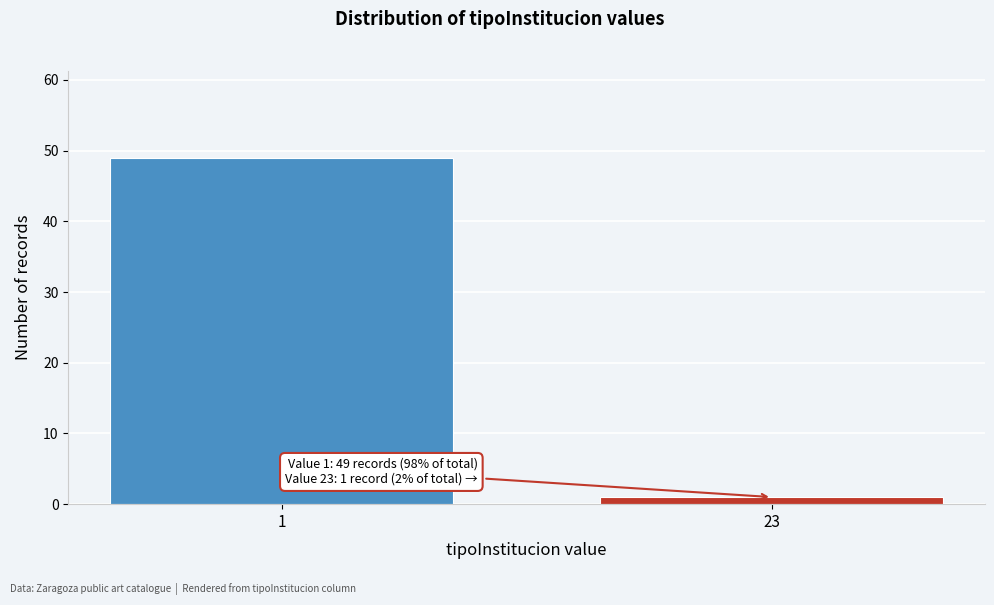

Reading left to right, transcribe all the data shown in this chart.

1=49	23=1